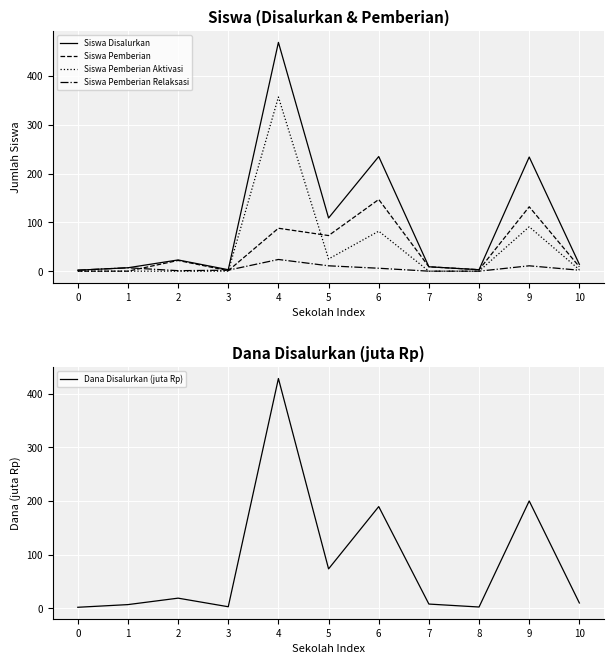

Is this an area chart (filled region under the line)?

No